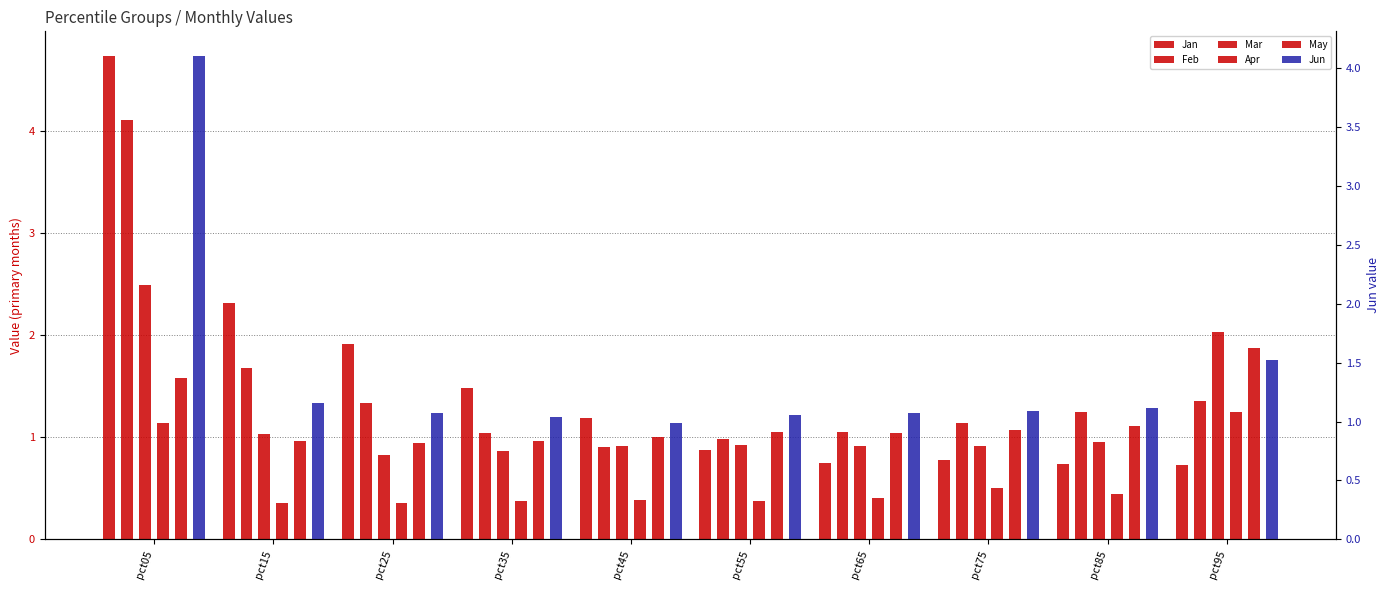

Reading left to right, transcribe all the data shown in this chart.

Jan: 4.7	2.3	1.9	1.5	1.2	0.9	0.7	0.8	0.7	0.7
Feb: 4.1	1.7	1.3	1.0	0.9	1.0	1.1	1.1	1.3	1.4
Mar: 2.5	1.0	0.8	0.9	0.9	0.9	0.9	0.9	1.0	2.0
Apr: 1.1	0.4	0.4	0.4	0.4	0.4	0.4	0.5	0.4	1.2
May: 1.6	1.0	0.9	1.0	1.0	1.0	1.0	1.1	1.1	1.9
Jun: 4.1	1.2	1.1	1.0	1.0	1.1	1.1	1.1	1.1	1.5